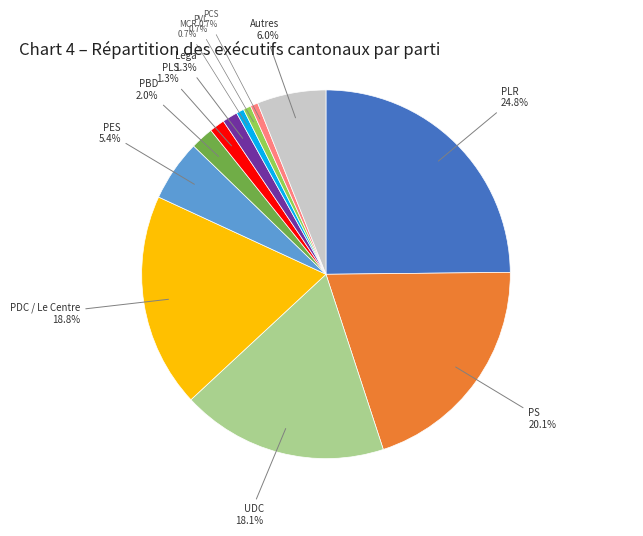

True or false: PLS accounts for 11% of the total.

False